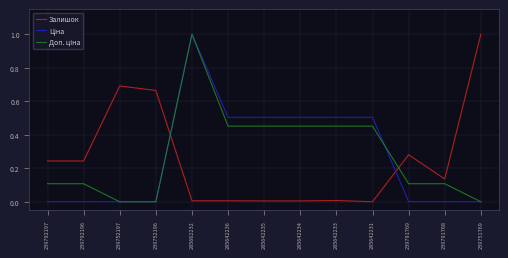

What is the maximum value shown in the chart?

1.0